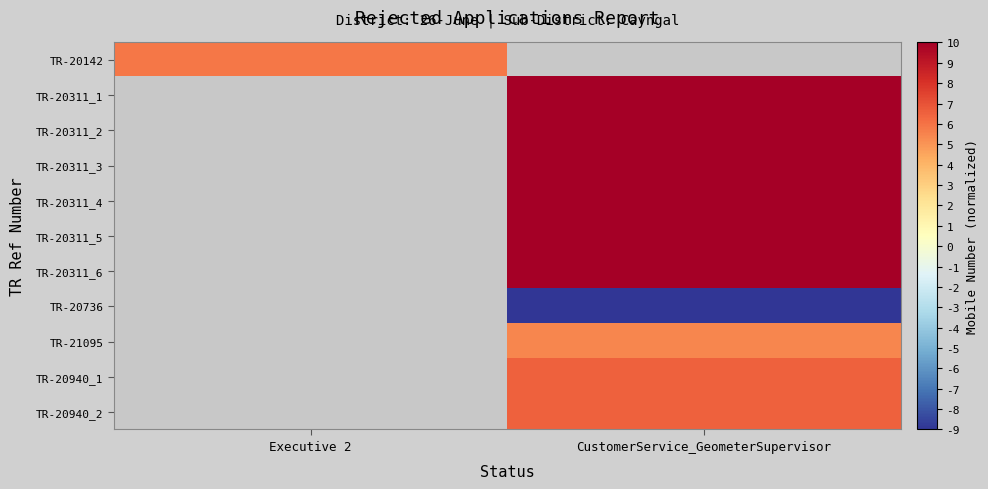

Which category has the highest value in the TR-20142 series?

Executive 2